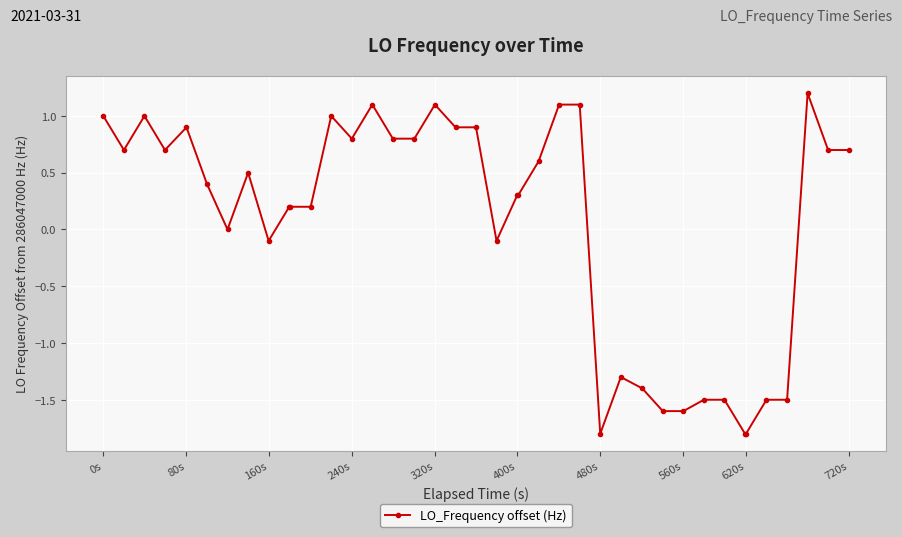

True or false: there are more than 1 points higher than both neighbors.

True